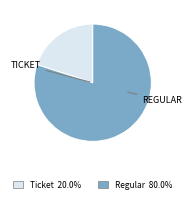

Which slice is the largest?

Regular